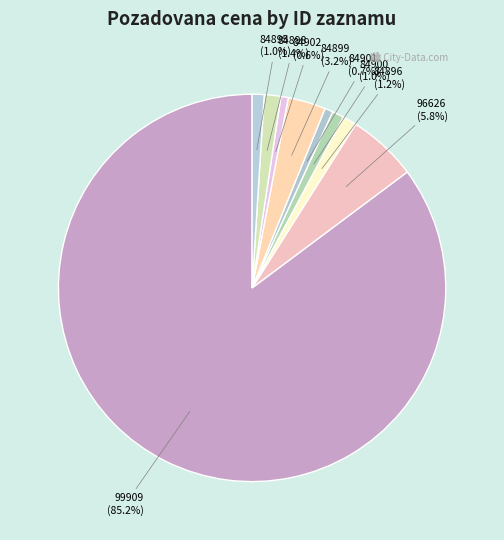

Rank the categories by value from highest to lowest.

99909, 96626, 84899, 84898, 84896, 84895, 84900, 84901, 84902